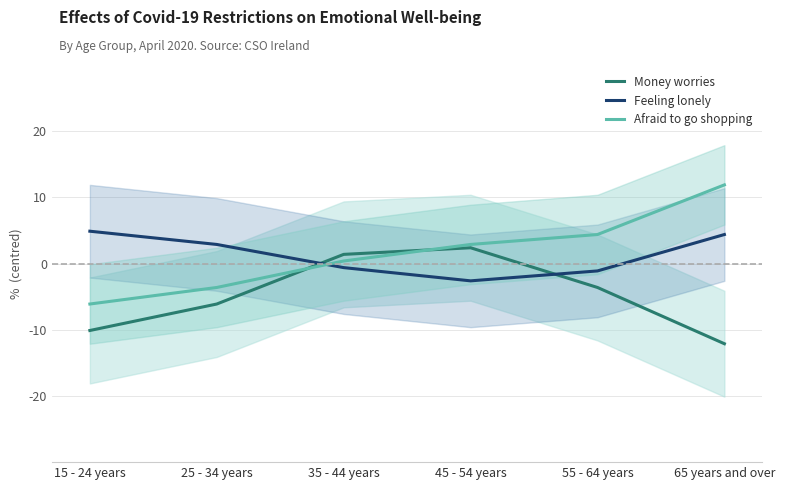

Which category has the highest value in the Feeling lonely series?

15 - 24 years